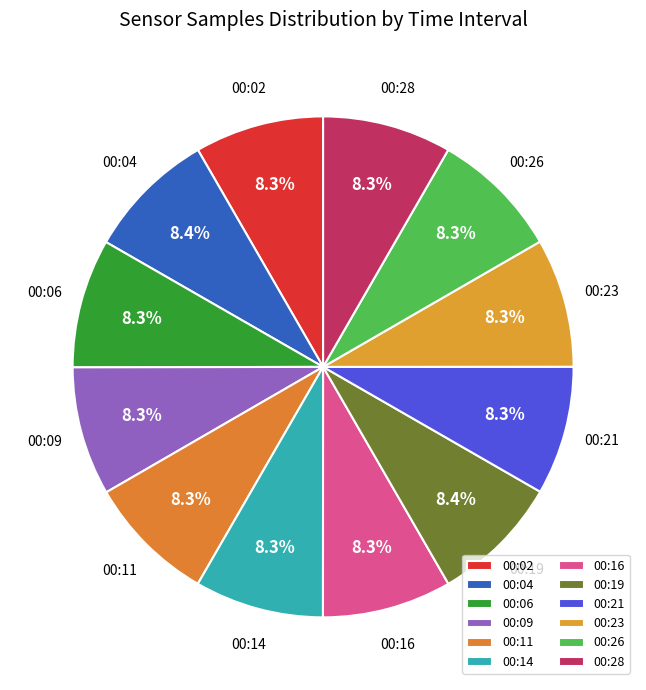

What is the ratio of the value at 00:23 to the value at 00:28?

1.0